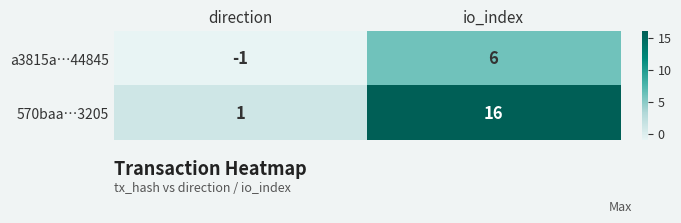

The a3815a…44845 series shows 6 at io_index. True or false?

True